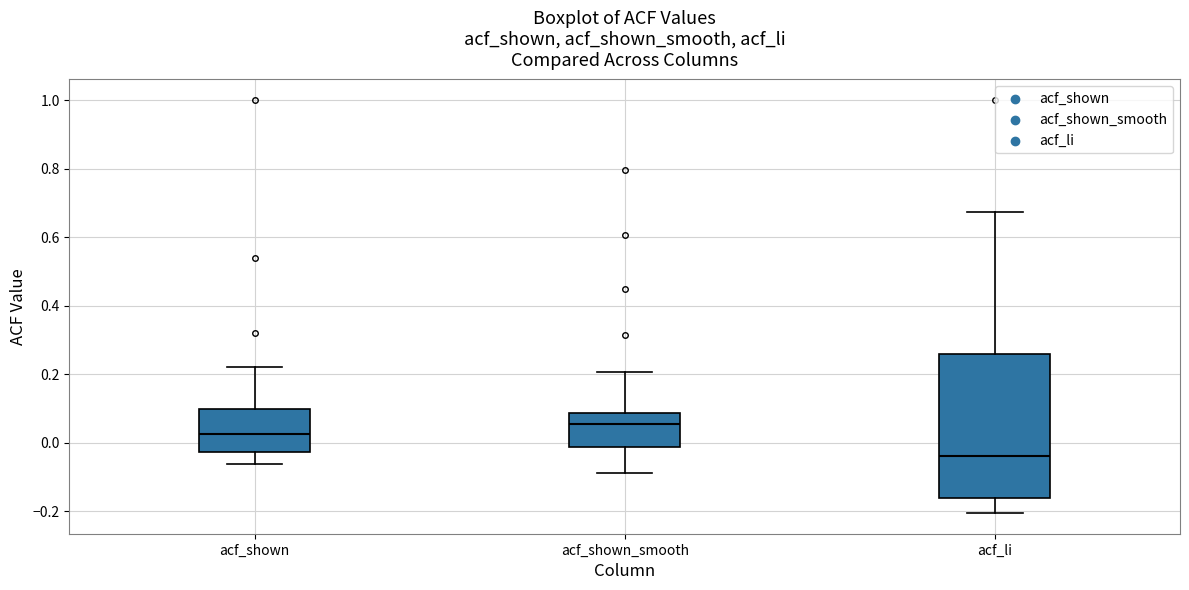

Reading left to right, transcribe this box plot: for each box, give where its median line is, the range the box spans, and where its two whiskers end, as read against the y-axis. The values are not printed on the chart, so give them approximately, as read against the axis.

acf_shown: median 0.02, box -0.02 to 0.10, whiskers -0.06 to 0.22
acf_shown_smooth: median 0.06, box -0.02 to 0.08, whiskers -0.08 to 0.20
acf_li: median -0.04, box -0.16 to 0.26, whiskers -0.20 to 0.68